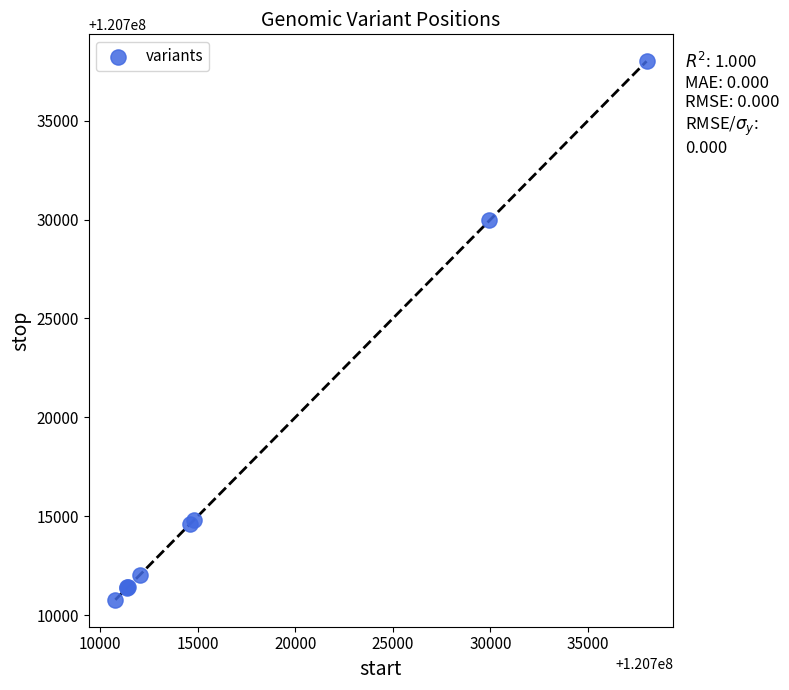

What Y value in the scatter plot is closest to 120724386?

120729950